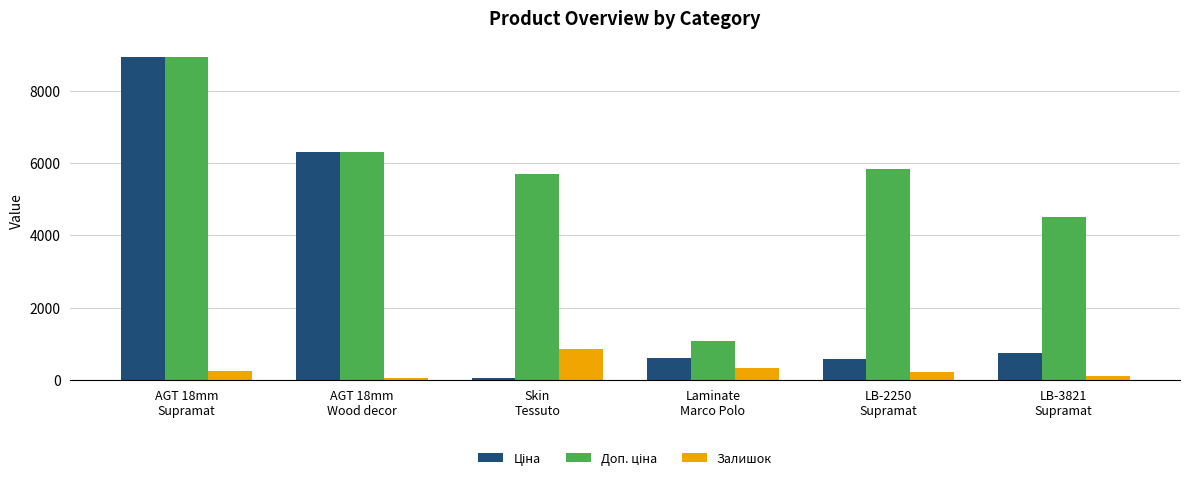

How many groups of bars are there?

6